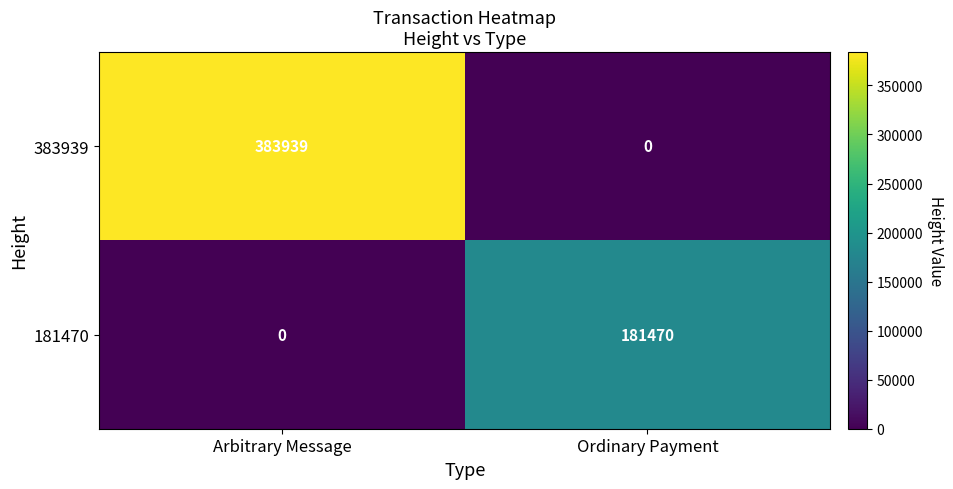

Between Arbitrary Message and Ordinary Payment, which series saw the biggest shift?

383939